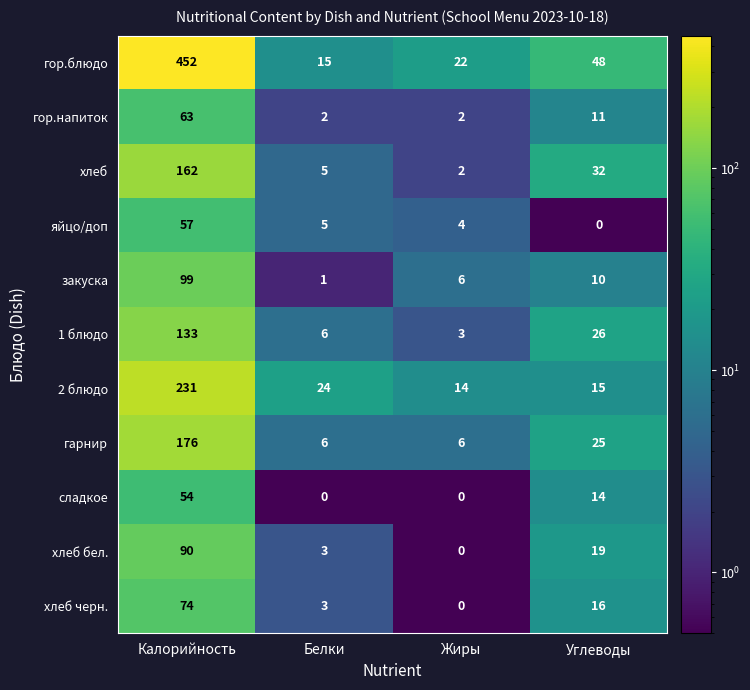

Which category has the highest value across all series?

Калорийность